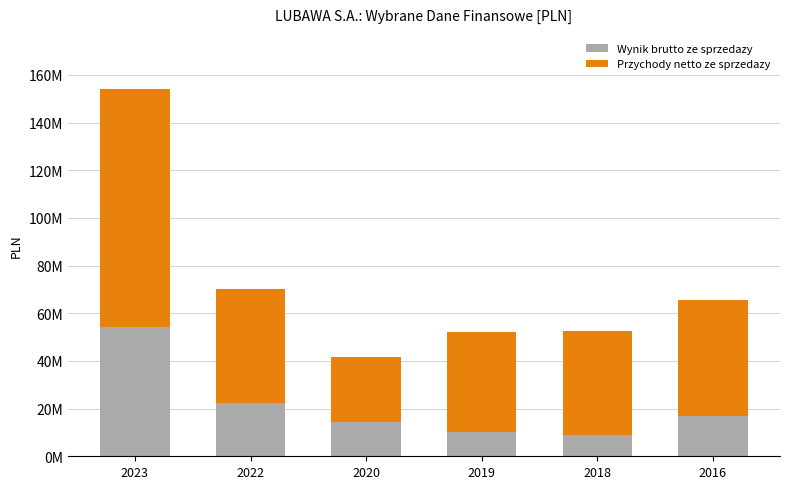

What are all the series names shown in the legend?

Wynik brutto ze sprzedazy, Przychody netto ze sprzedazy